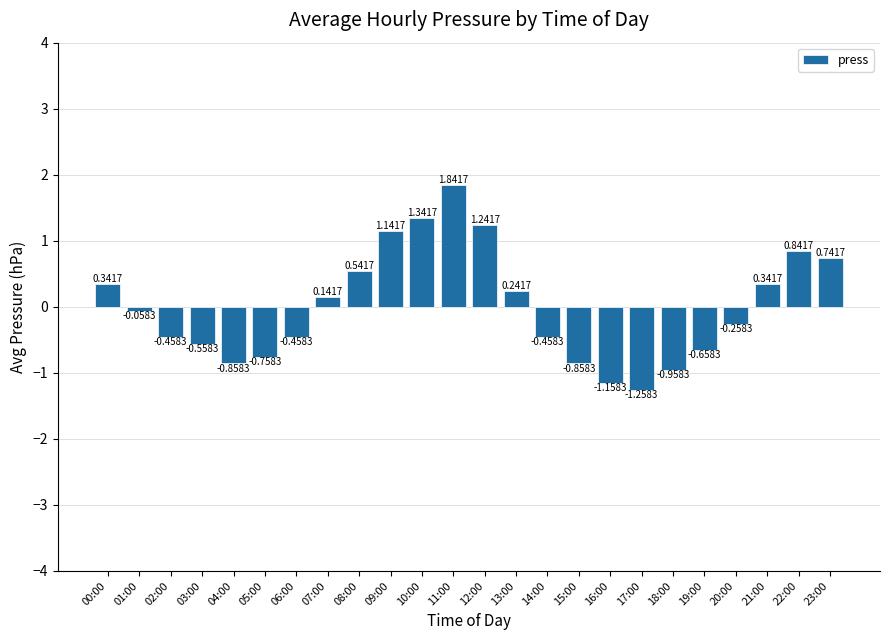

What is the change in value from 00:00 to 09:00?

+0.8